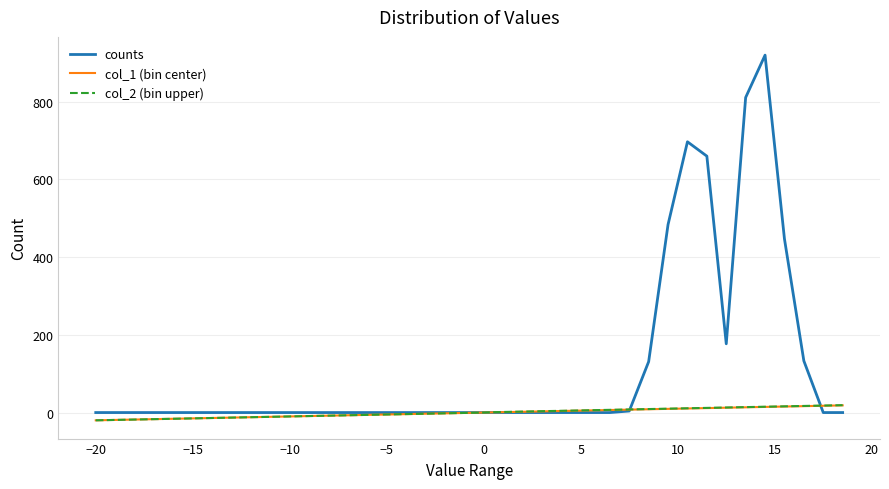

What is the maximum value shown in the chart?

920.0